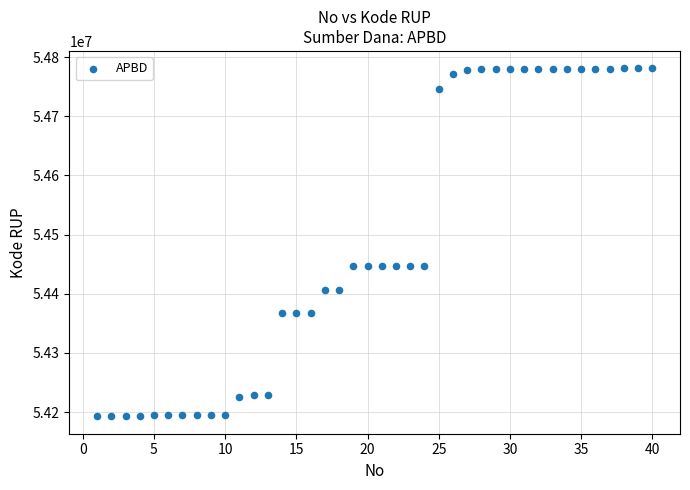

What is the range of X values (max minus min)?

39